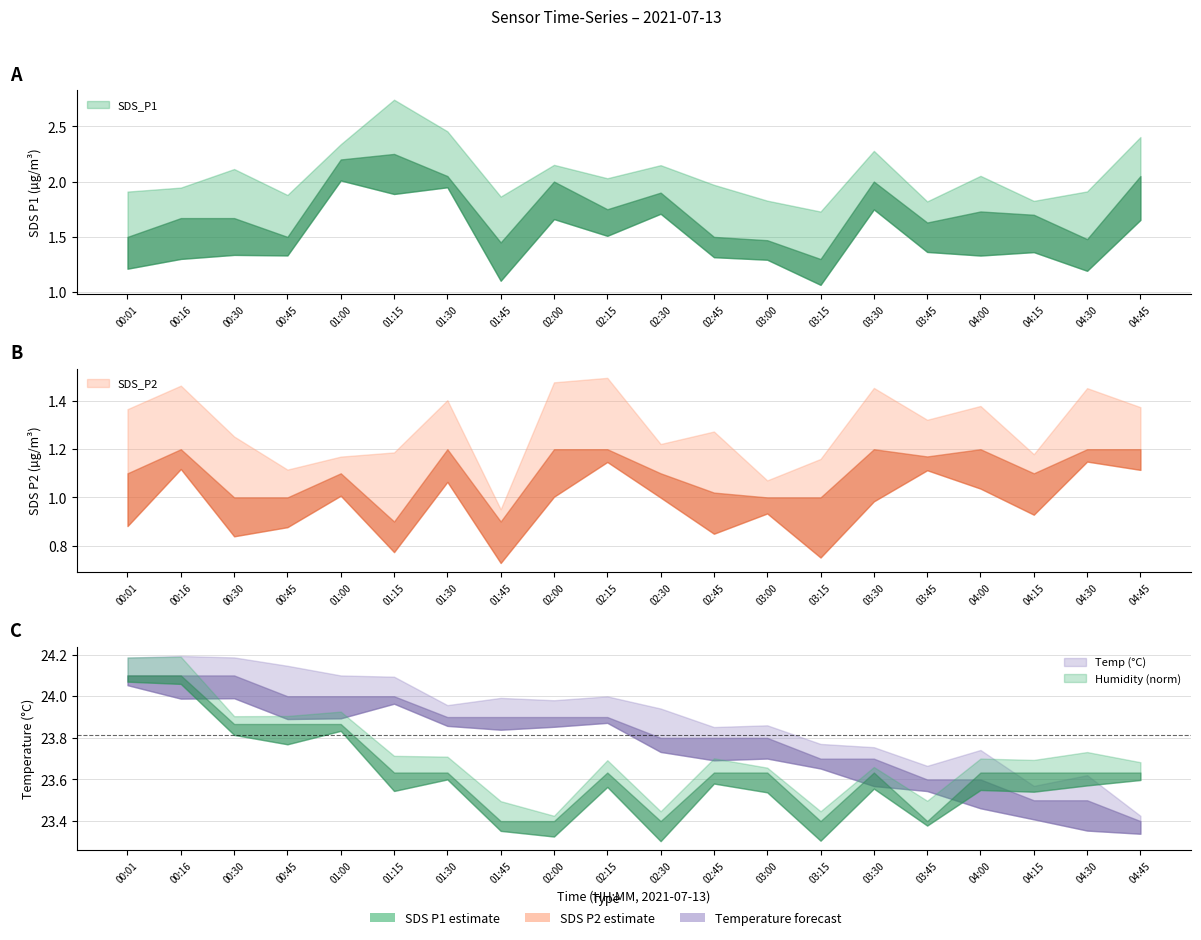

True or false: SDS_P1 and Humidity cross at least once.

False